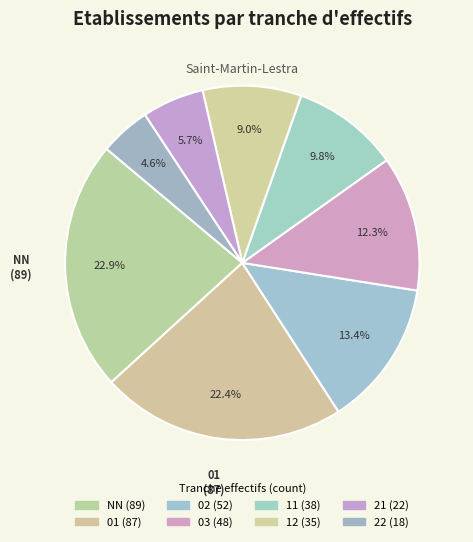

What is the change in value from 02 to 11?

-14